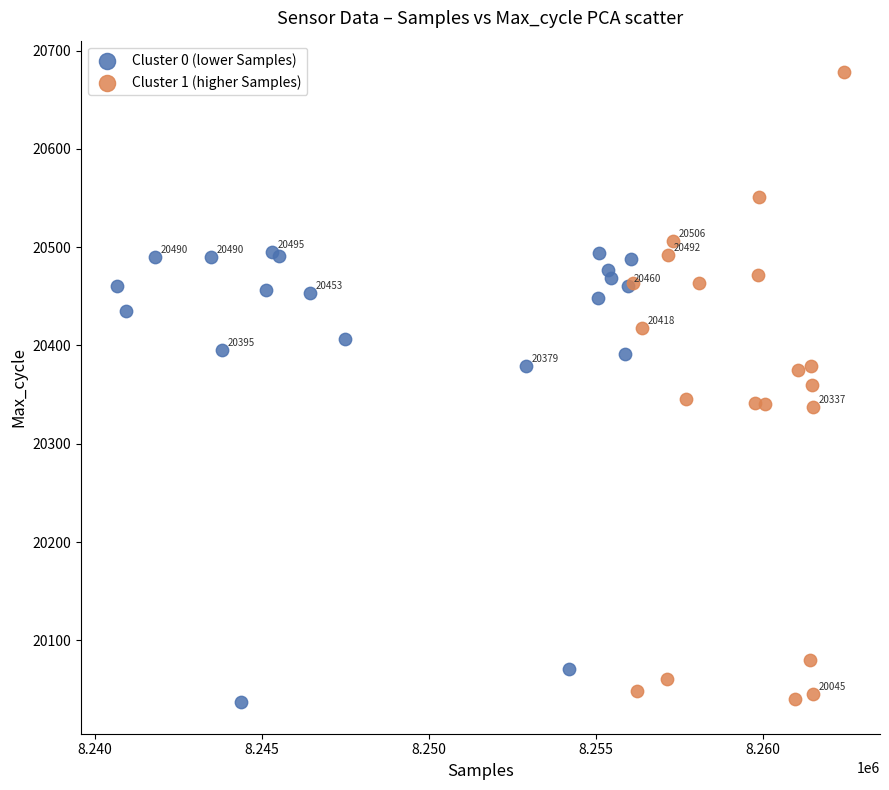

Which series has the widest spread of Y values?

Cluster 1 (higher Samples)